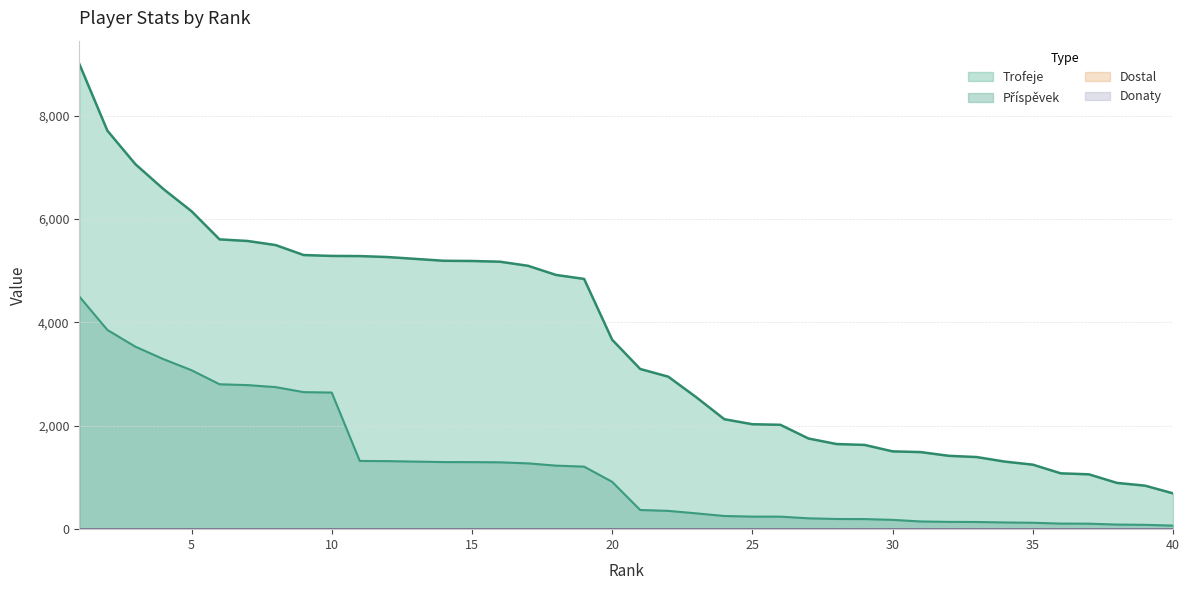

Rank the series by their average value, from highest to lowest.

Trofeje, Příspěvek